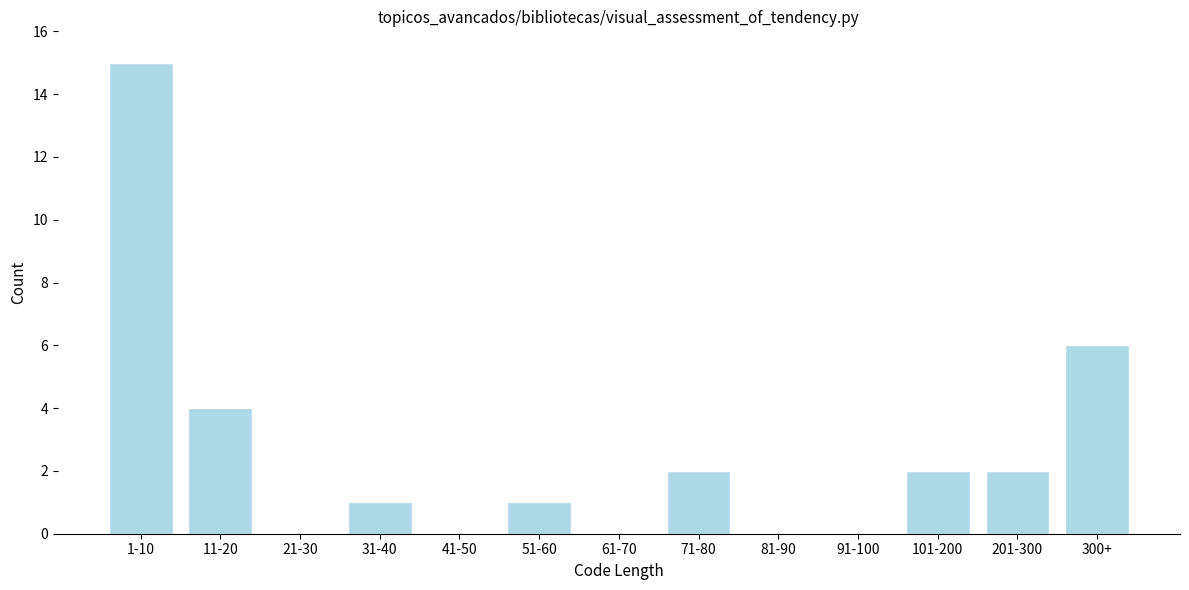

Reading left to right, what are all the values shown in this chart?

1-10=15	11-20=4	21-30=0	31-40=1	41-50=0	51-60=1	61-70=0	71-80=2	81-90=0	91-100=0	101-200=2	201-300=2	300+=6